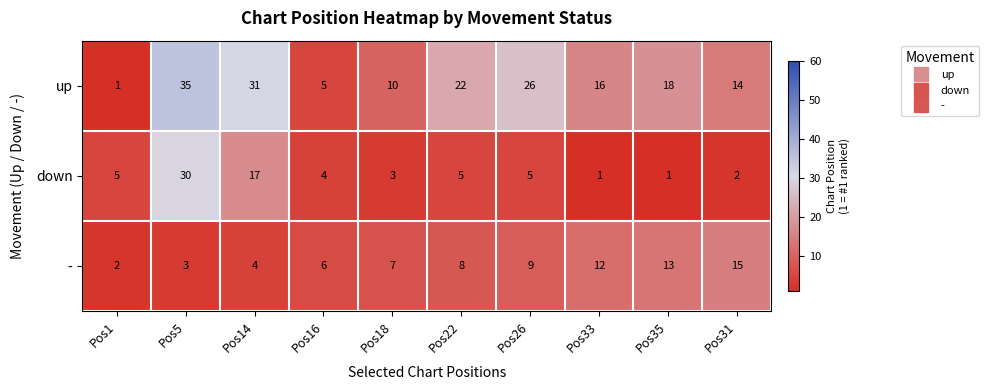

At which label does up first exceed 18?

Pos5